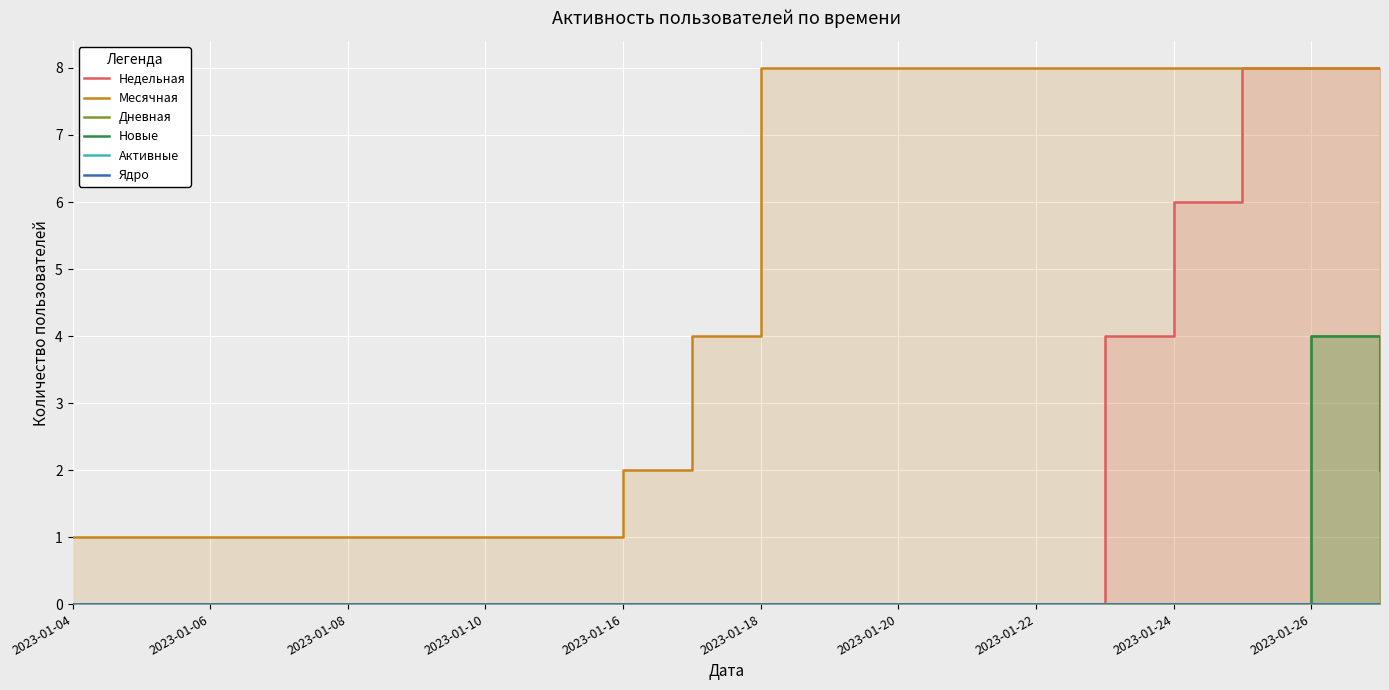

True or false: Новые and Месячная intersect in this chart.

False